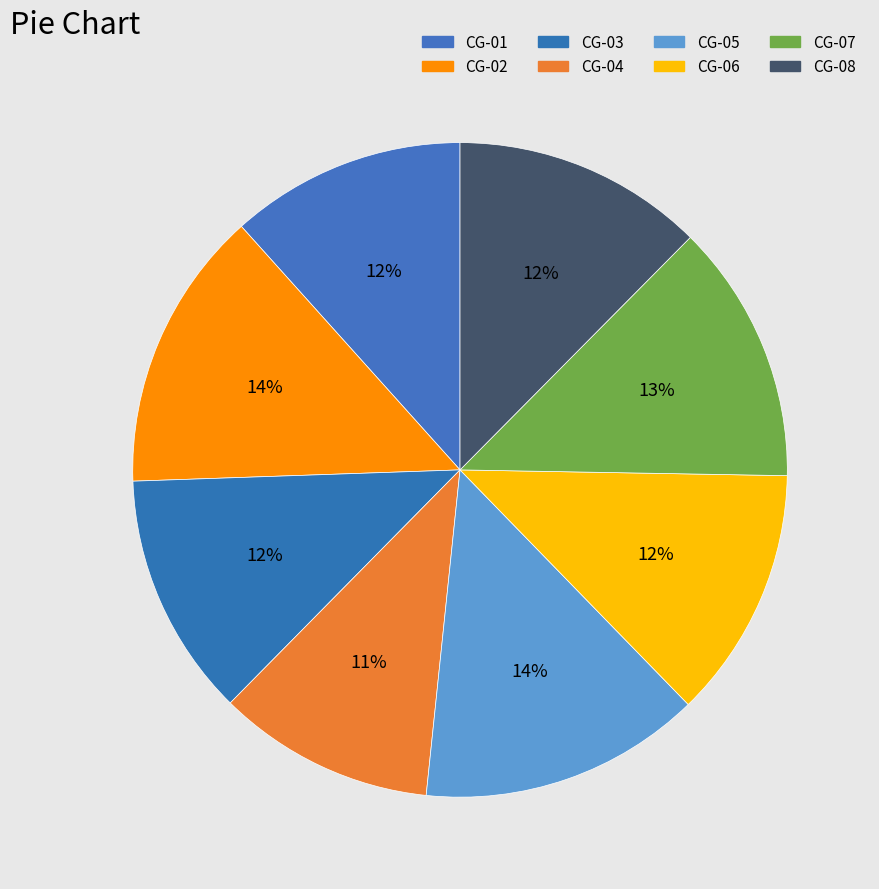

Which category has the smallest portion of the pie?

CG-04